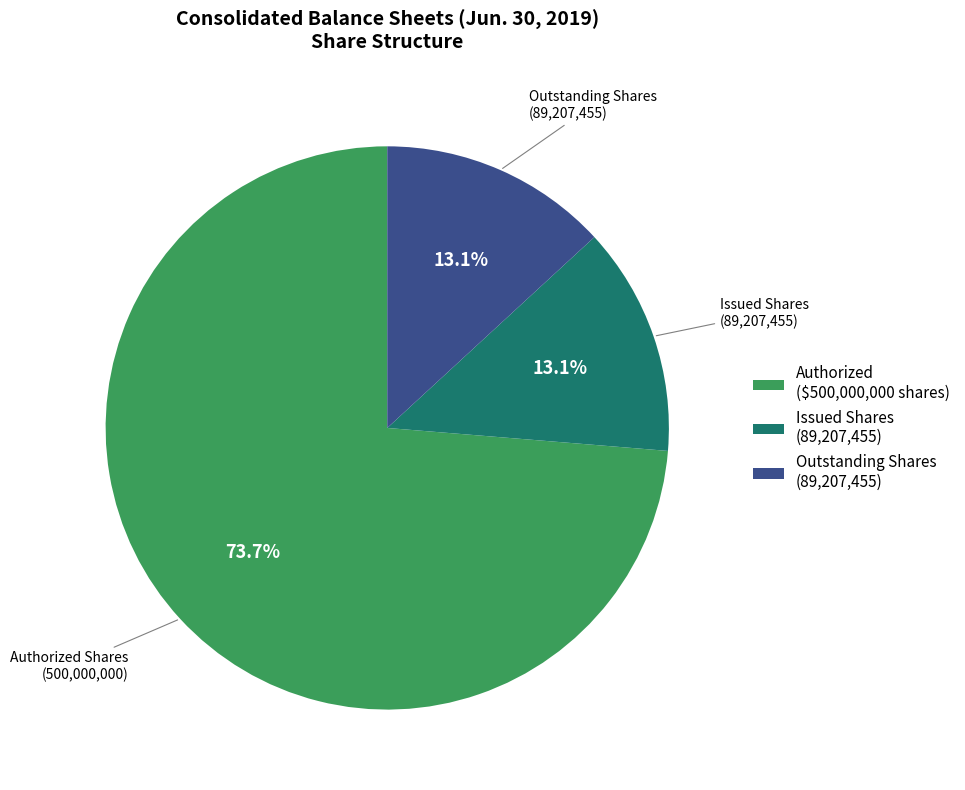

Is the sum of Outstanding Shares (89,207,455) and Issued Shares (89,207,455) greater than half?

No